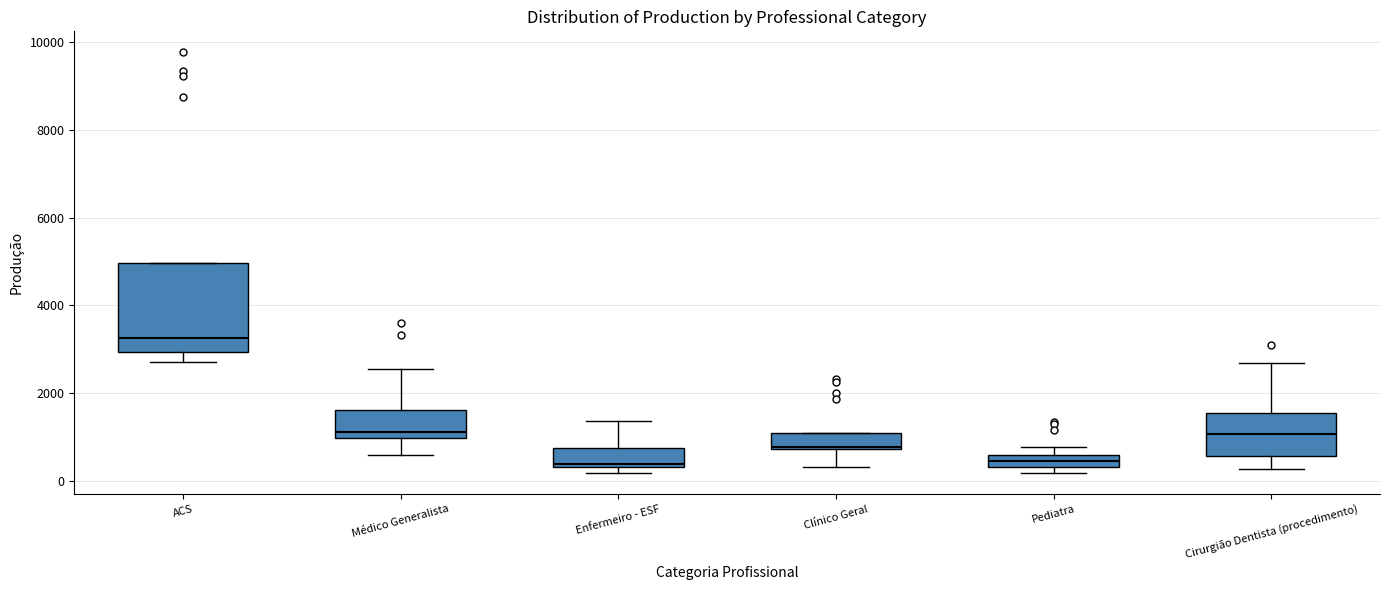

Where does the upper whisker of the box for Médico Generalista end on the y-axis? The values are not printed on the chart, so give them approximately, as read against the axis.

2600